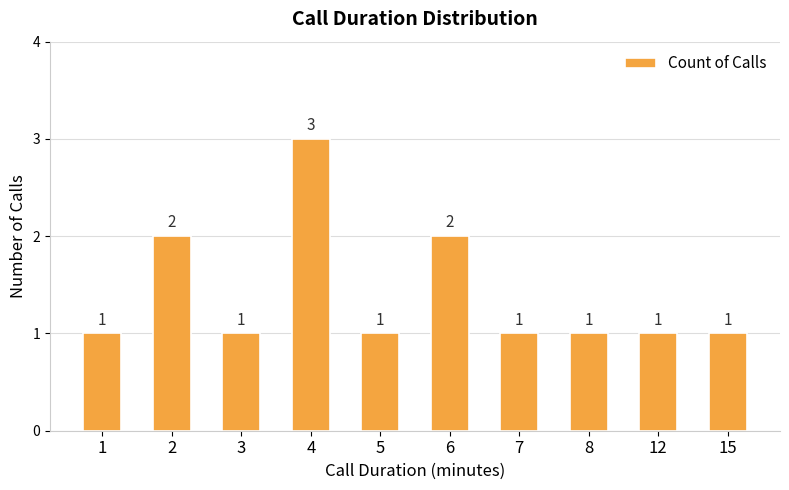

What is the change in value from 5 to 6?

+1